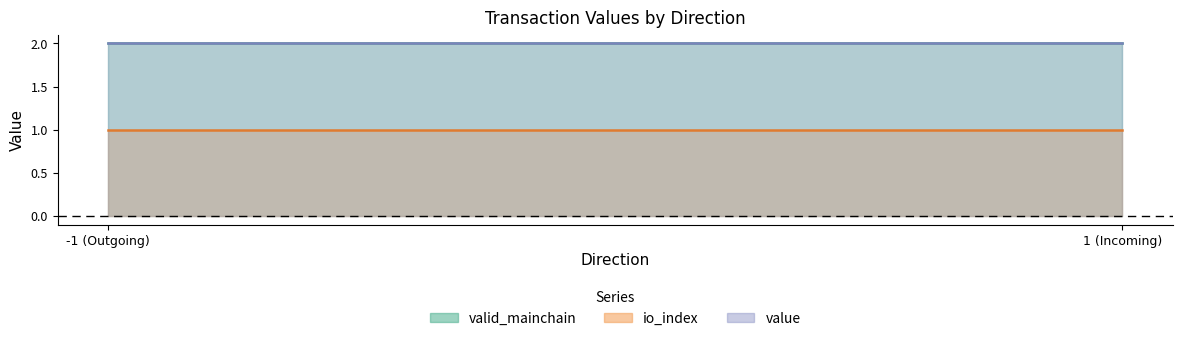

Rank the series at 1 from lowest to highest value.

io_index, value, valid_mainchain